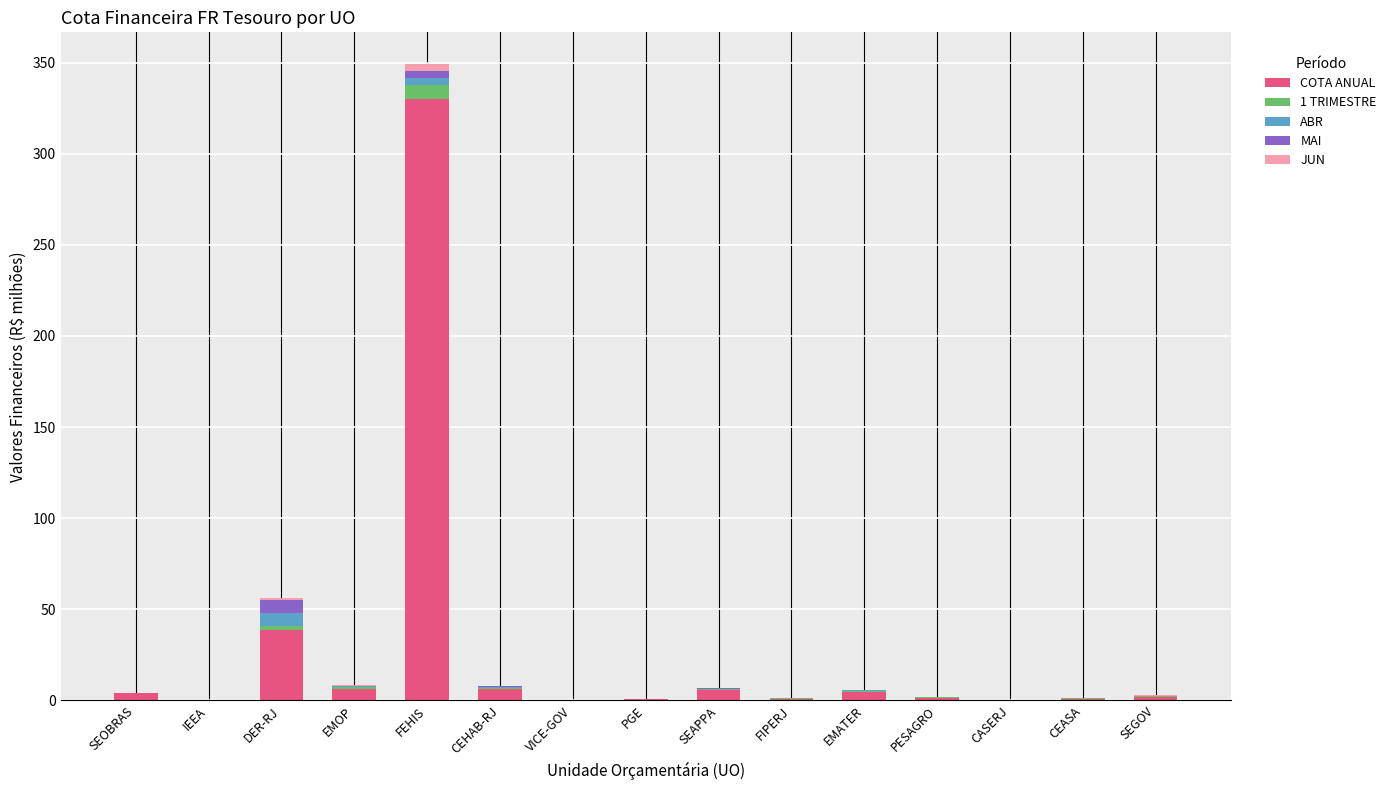

What is the maximum value for COTA ANUAL?

330.2